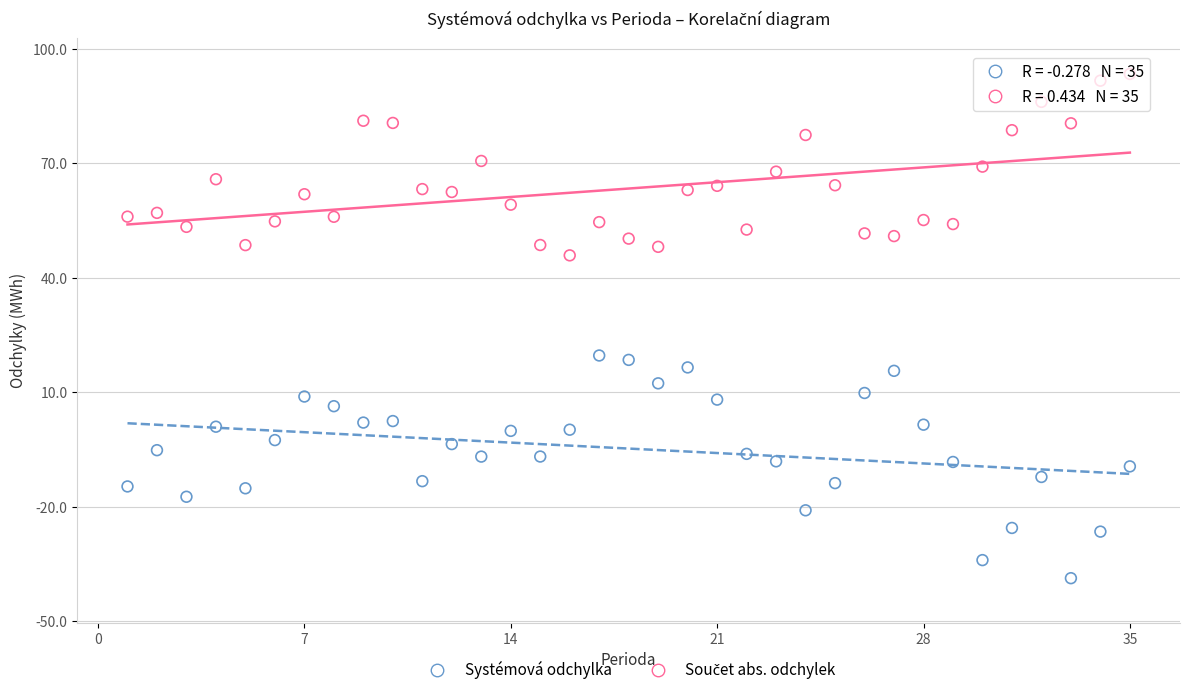

Which series has the largest Y range (max minus min)?

Systémová odchylka